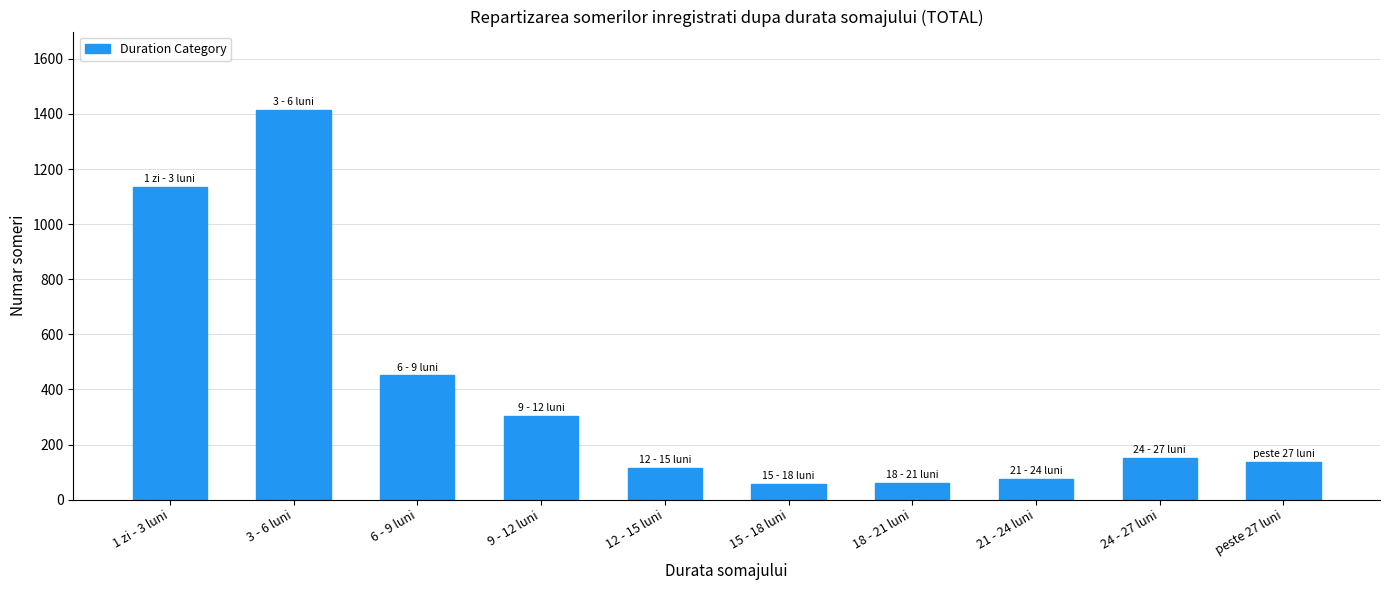

The value at 1 zi - 3 luni is 577. True or false?

False